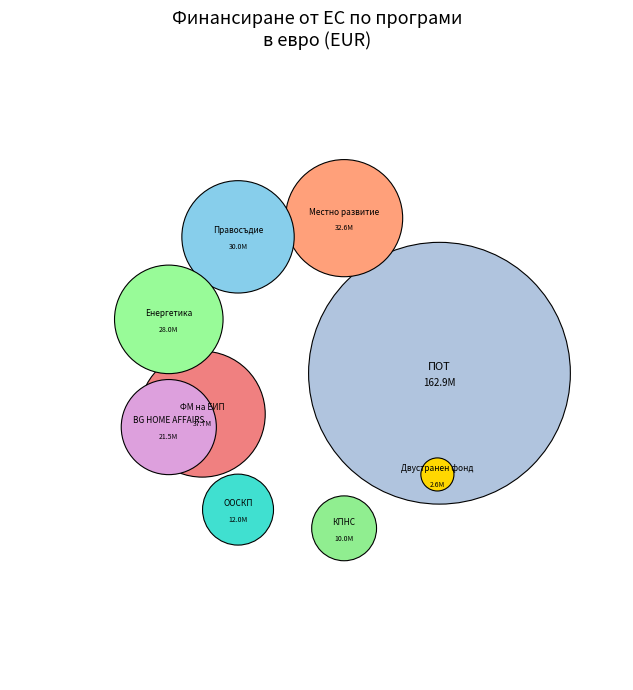

Which category has the biggest portion of the pie?

ПОТ